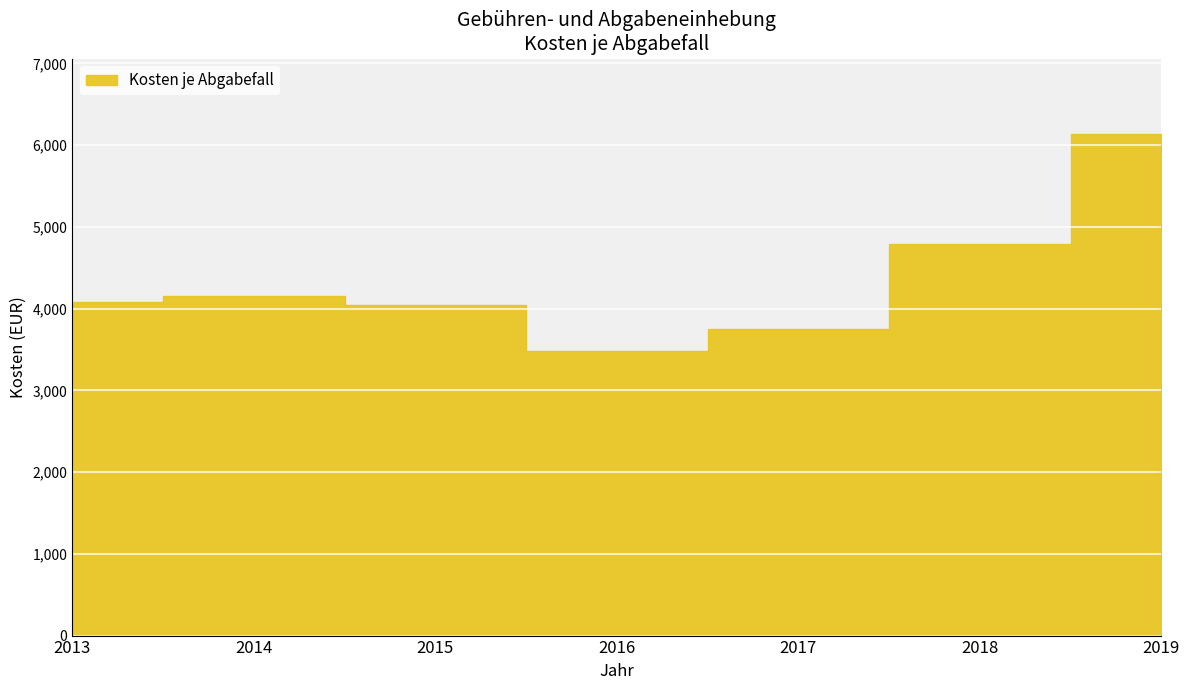

Where does the data first go above 4083?

2014